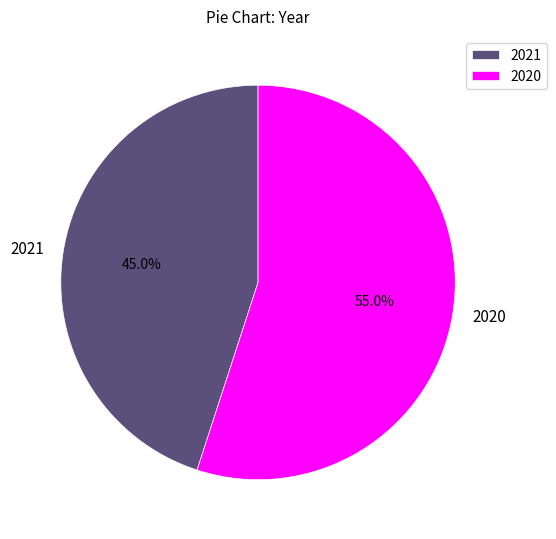

Approximately how many times larger is the value at 2021 compared to 2020?

0.8